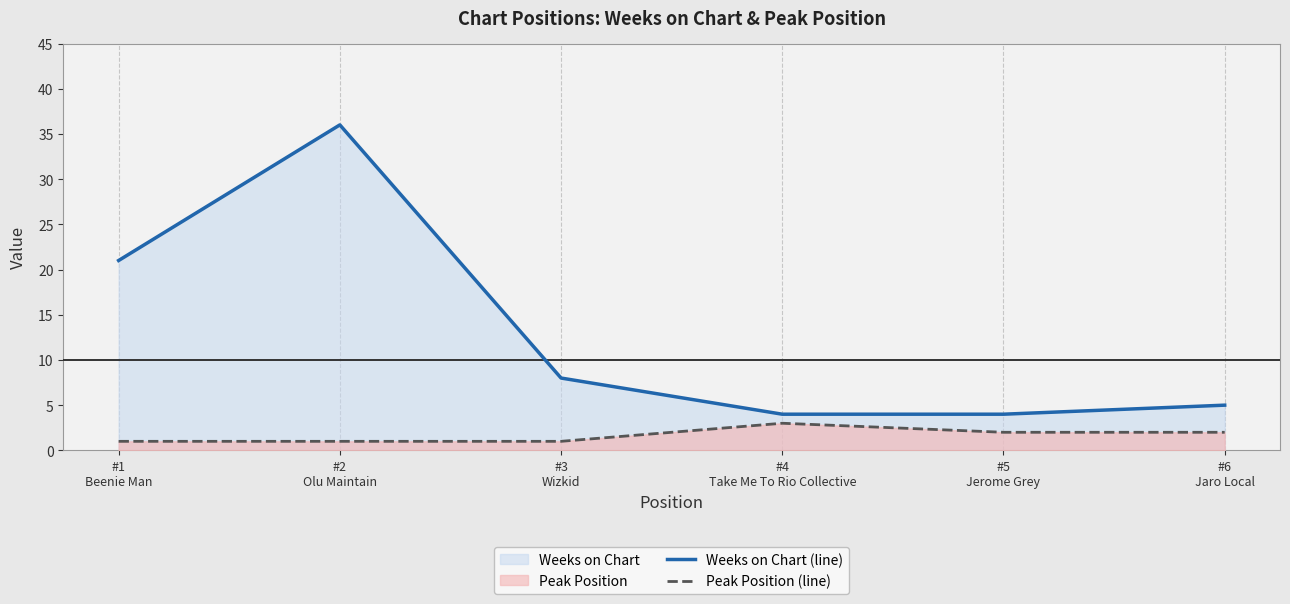

How many values in the Peak Position (line) series are below 2?

3